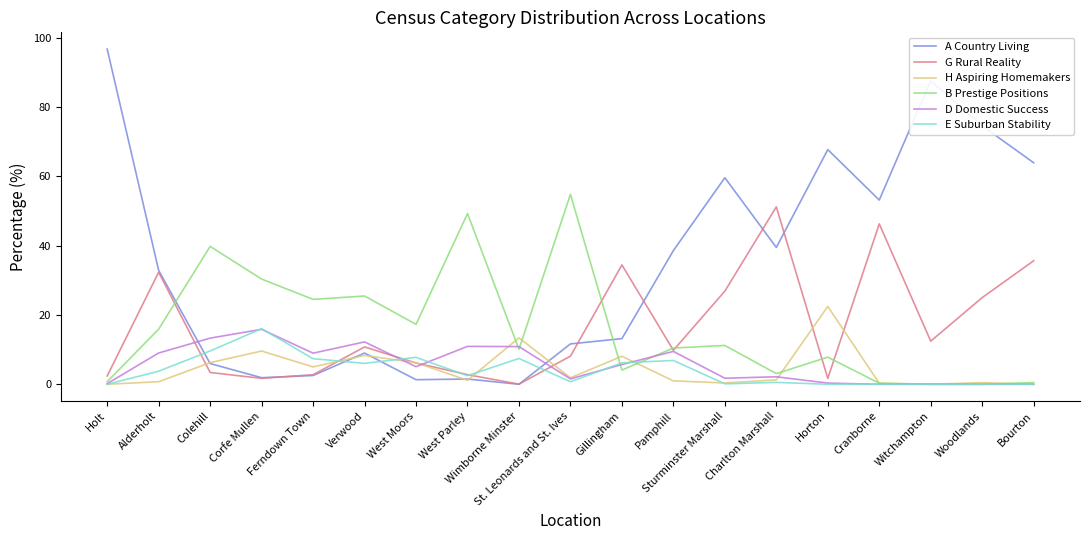

Which series changed the most between Verwood and Sturminster Marshall?

A Country Living